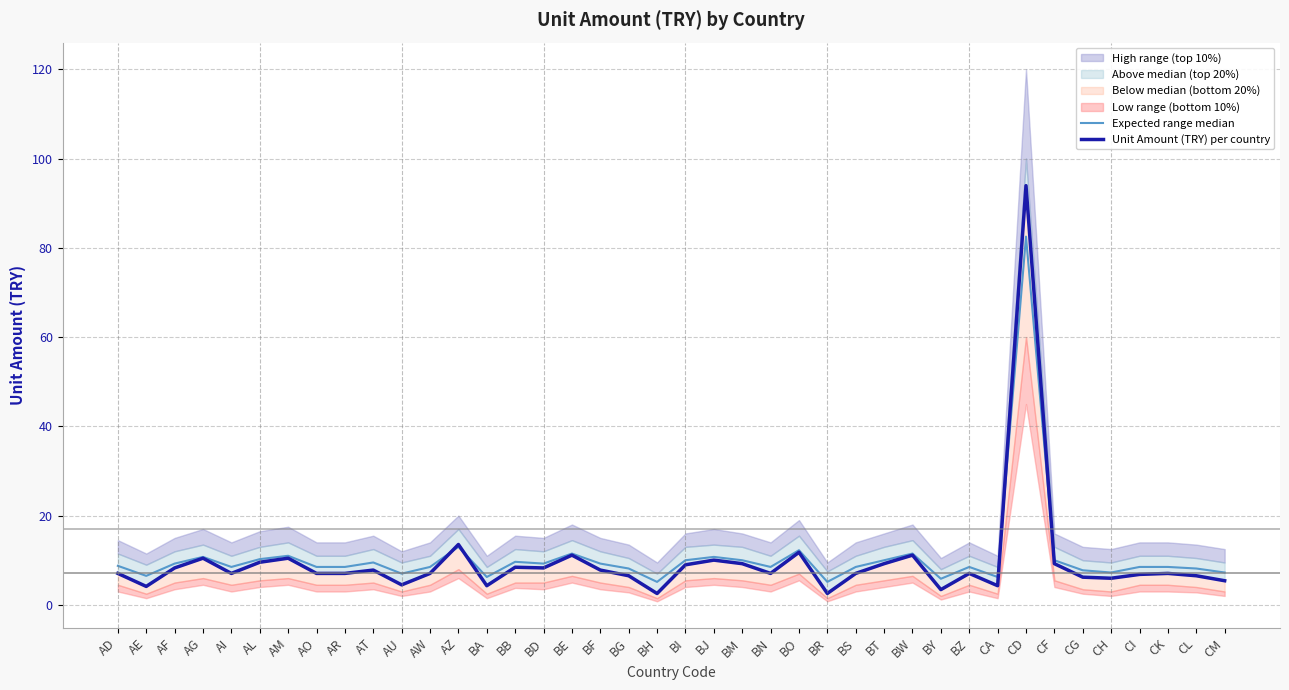

At which label does Unit Amount (TRY) per country reach its peak?

CD